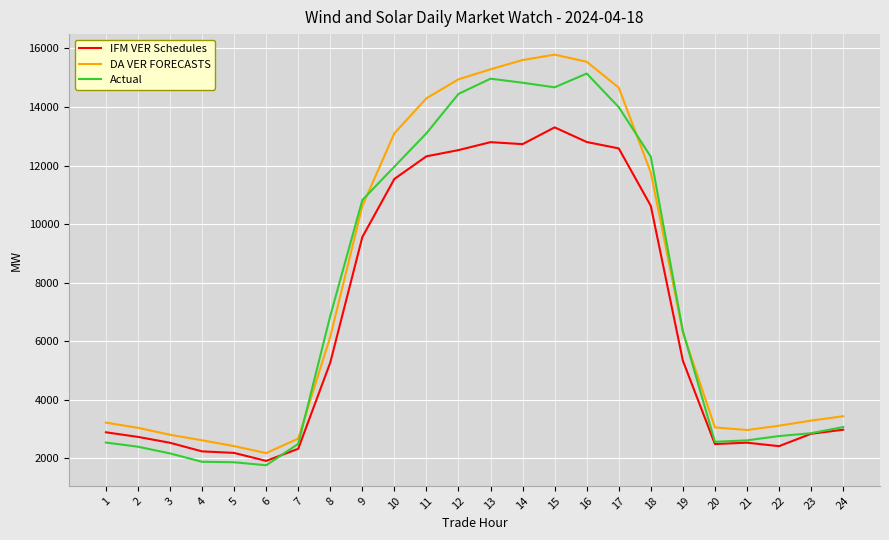

Is the value of Actual at 24 greater than the value of IFM VER Schedules at 11?

No